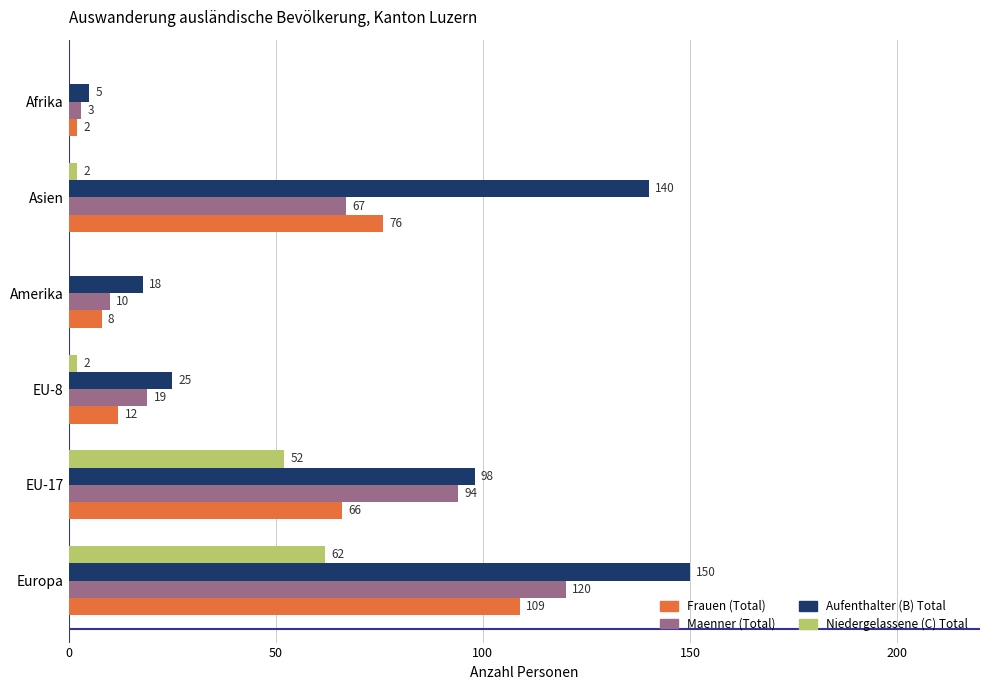

At which label is Niedergelassene (C) Total closest to 31?

EU-17